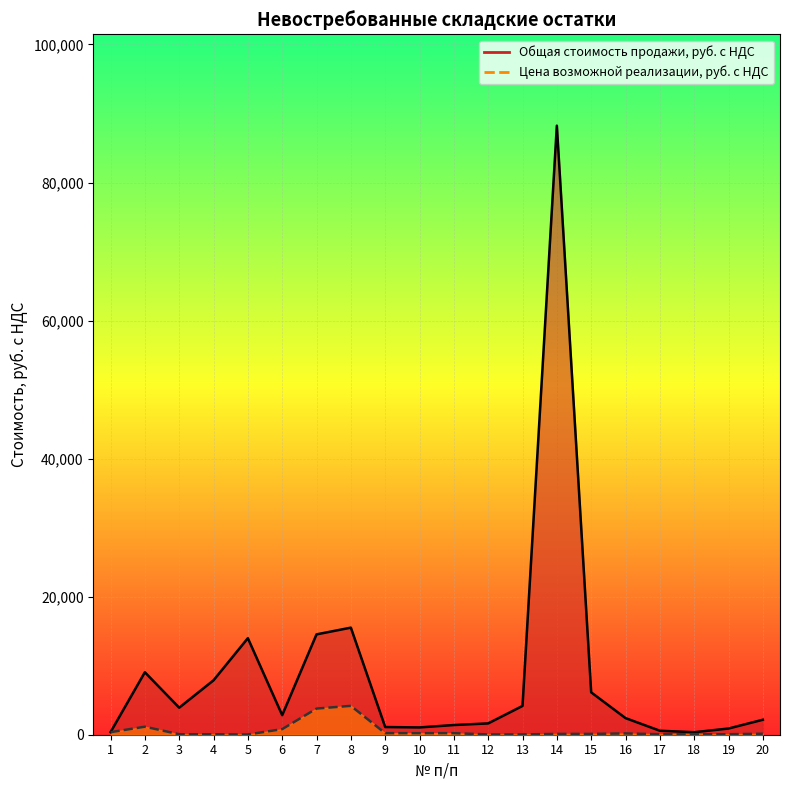

What is the highest value of the Цена возможной реализации, руб. с НДС series?

4181.7